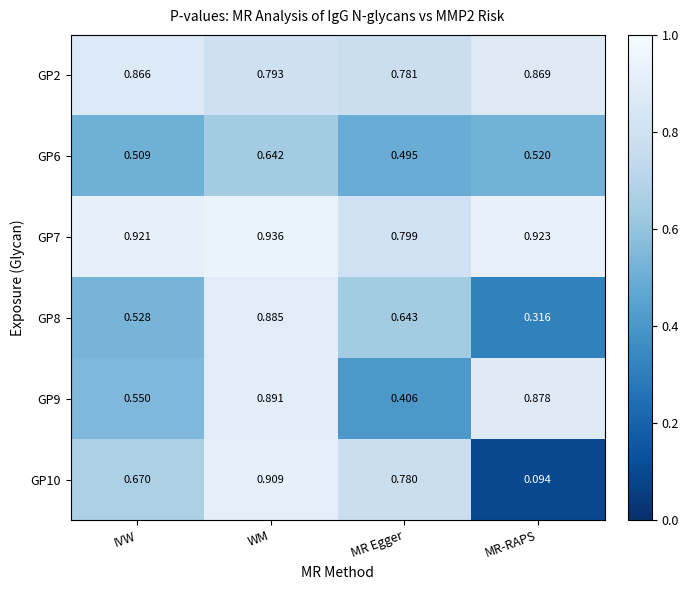

Rank the categories by GP6 value from highest to lowest.

WM, MR-RAPS, IVW, MR Egger